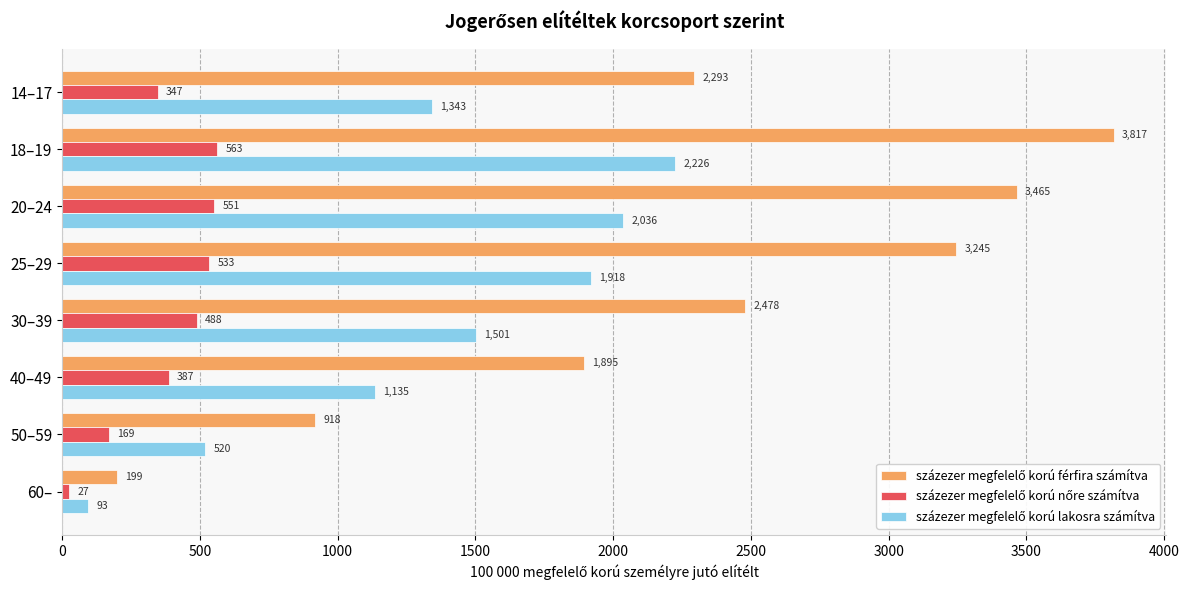

At which category does the chart reach its minimum across all series?

60–